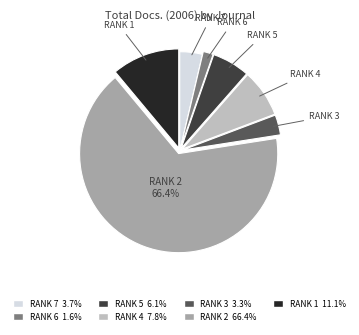

How many segments does this pie chart have?

7